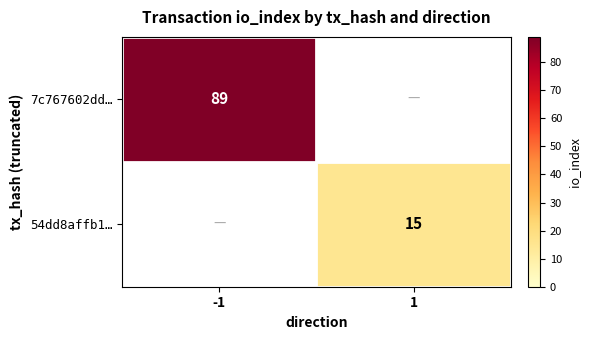

The value of 7c767602dd… at -1 is 89. True or false?

True